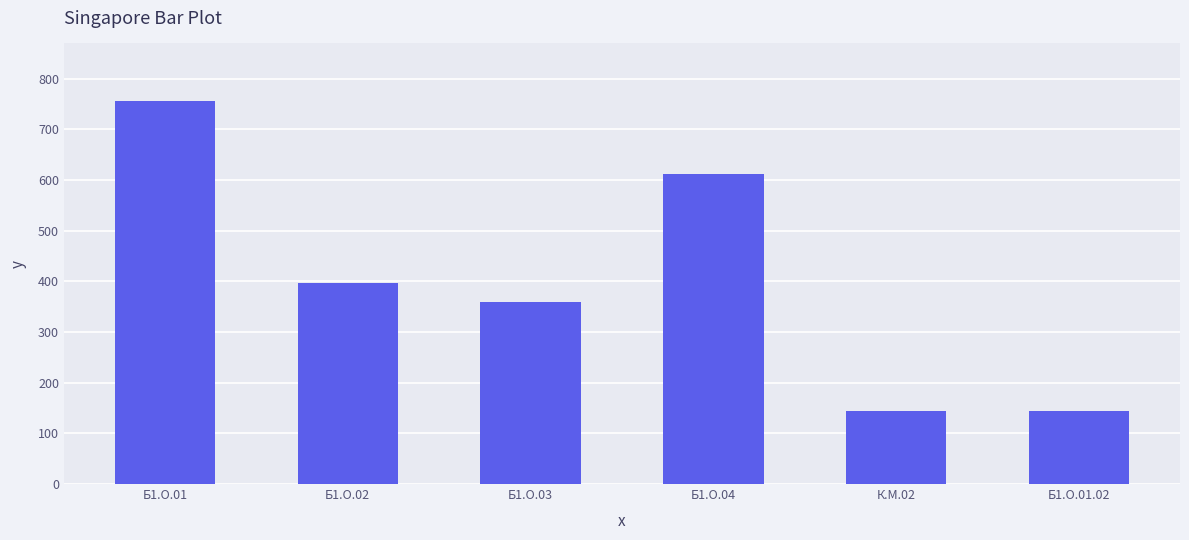

Reading left to right, transcribe all the data shown in this chart.

756	396	360	612	144	144